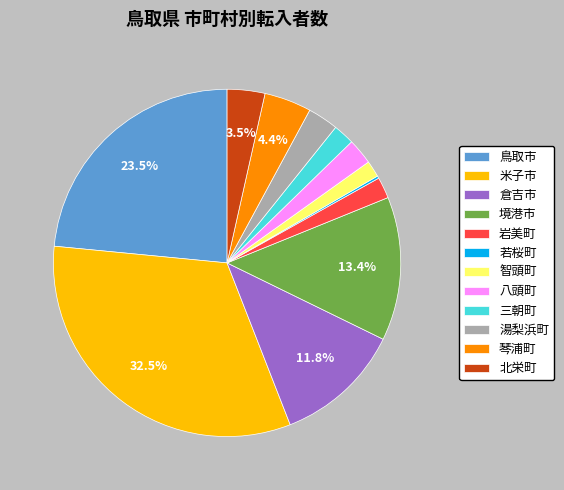

Do 湯梨浜町 and 三朝町 together represent more than half of the pie?

No